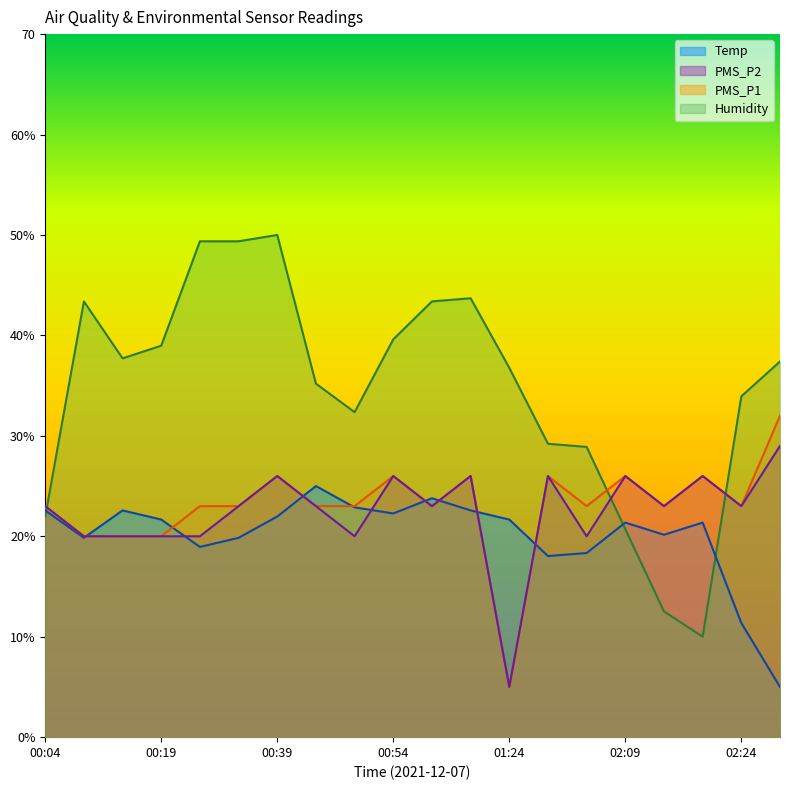

What is the highest value of the PMS_P2 series?

29.0